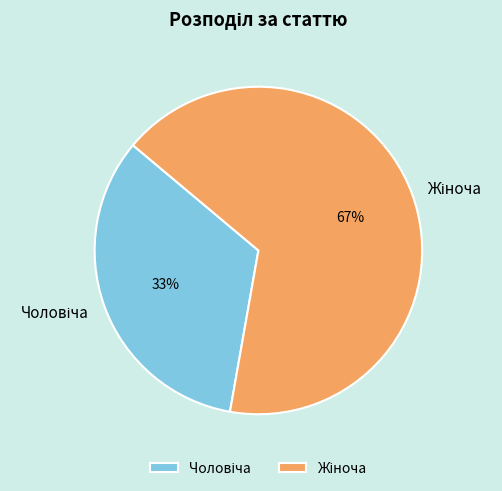

To the nearest percent, what is the average slice percentage?

50%